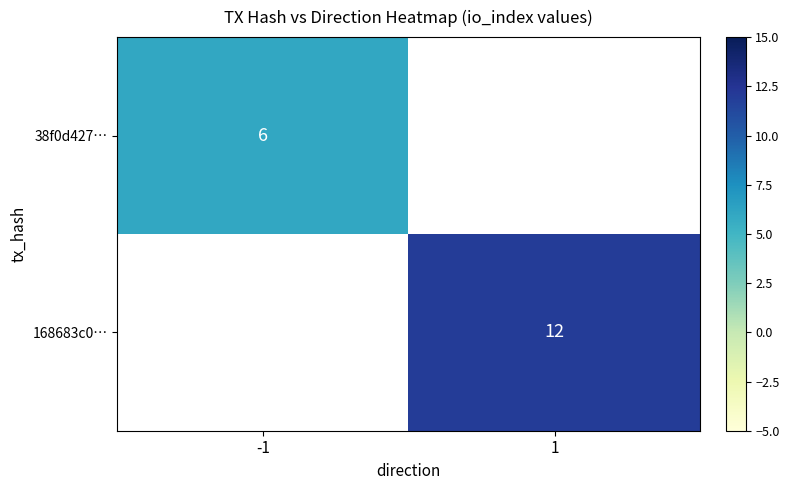

Is it true that 38f0d427… equals 6 at -1?

True